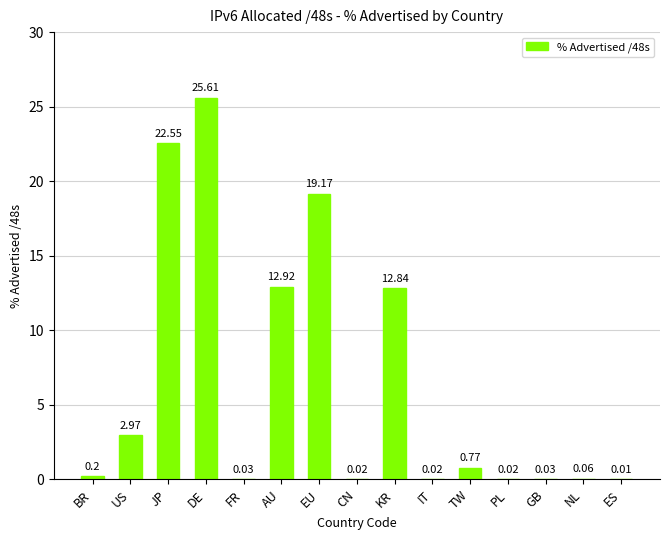

Which has a higher value, BR or IT?

BR